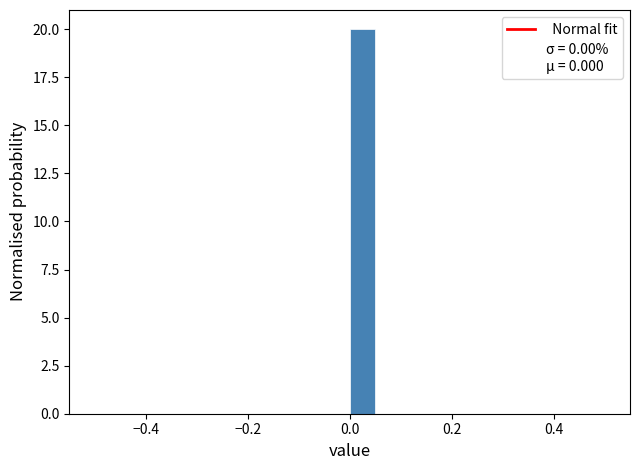

Around what value on the x-axis is the tallest bar? Give the approximate position of its centre, as read against the axis.

0.02